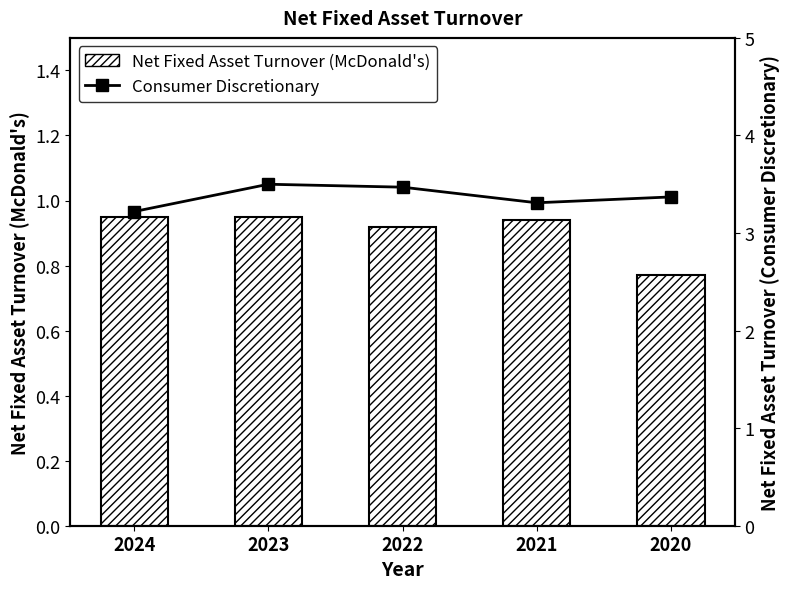

Which series has the largest total across all categories?

Consumer Discretionary